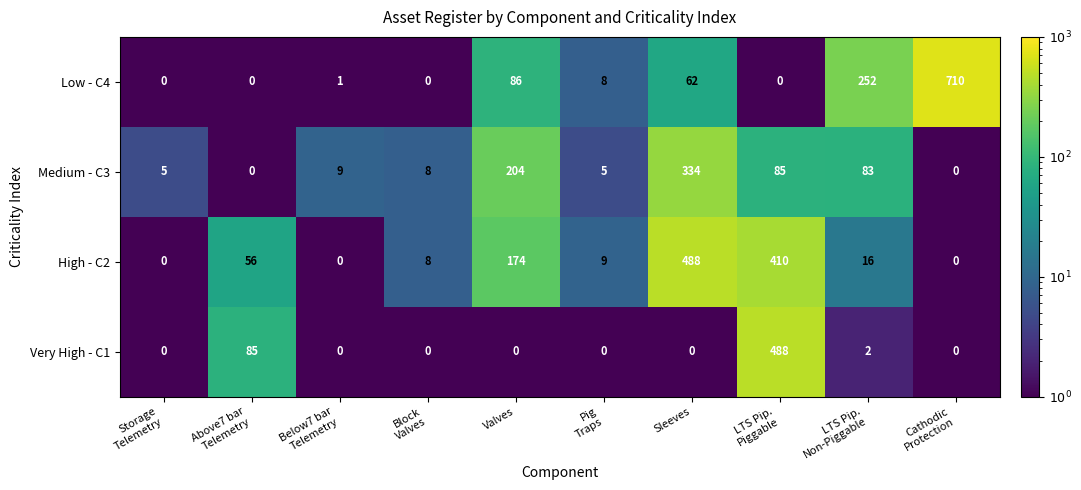

How many data points does each series have?

10